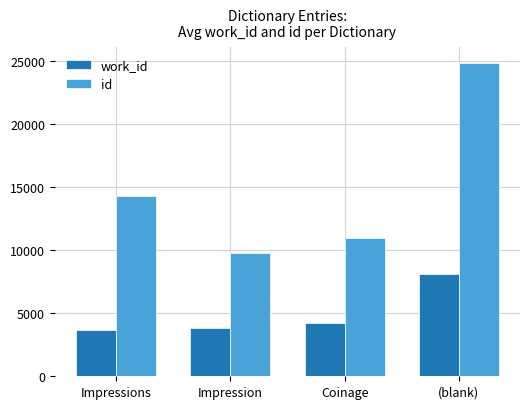

At how many categories does at least one series exceed 16757?

1